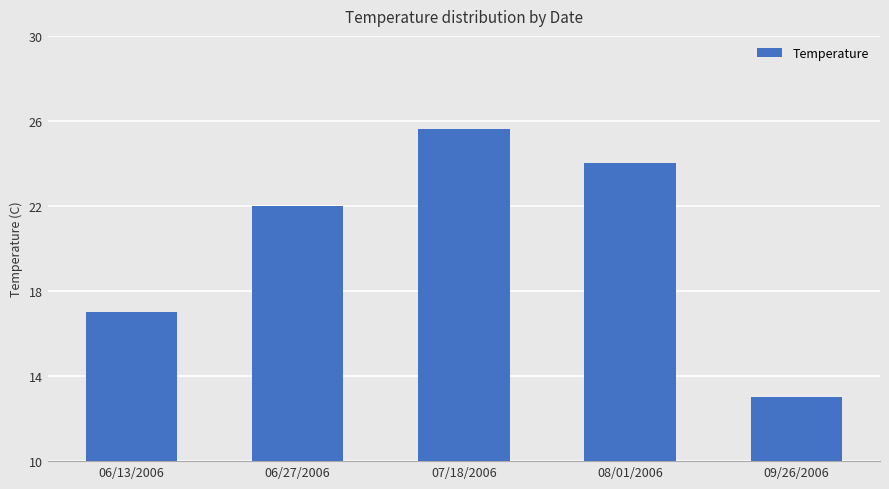

True or false: the data shows 37.5 at 08/01/2006.

False